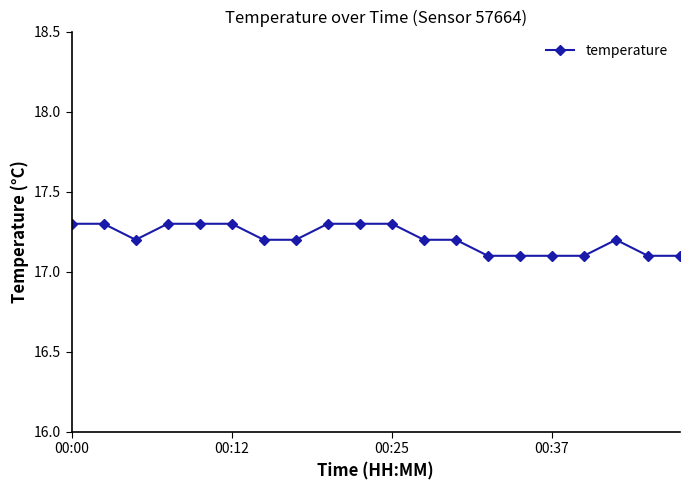

What is the sum of all values?

344.2